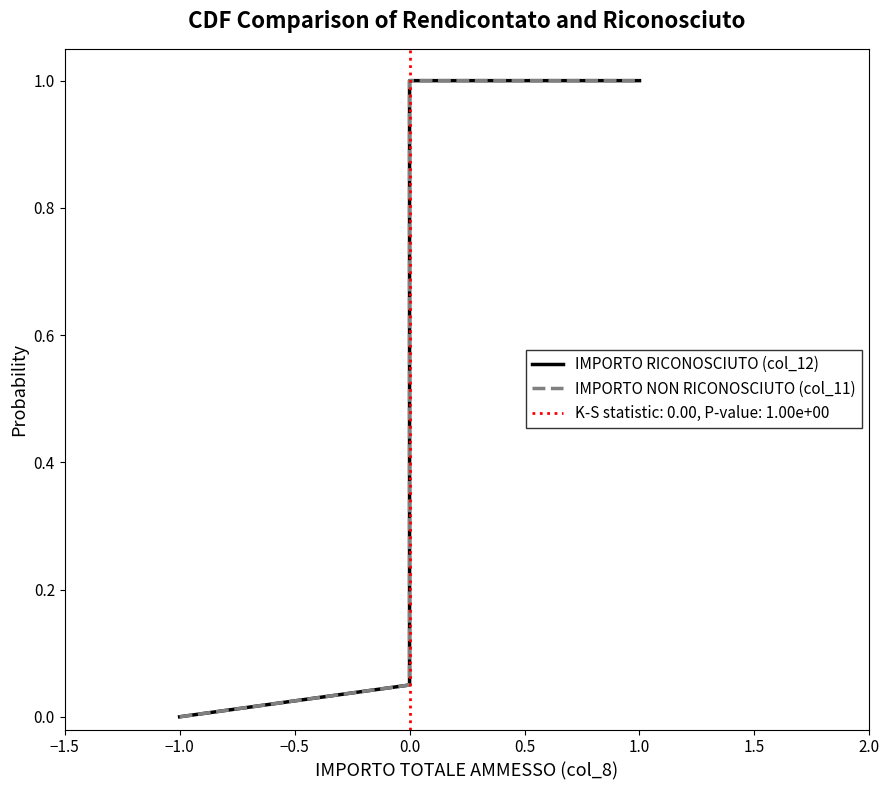

What is the label of the 20th point from the left?

19